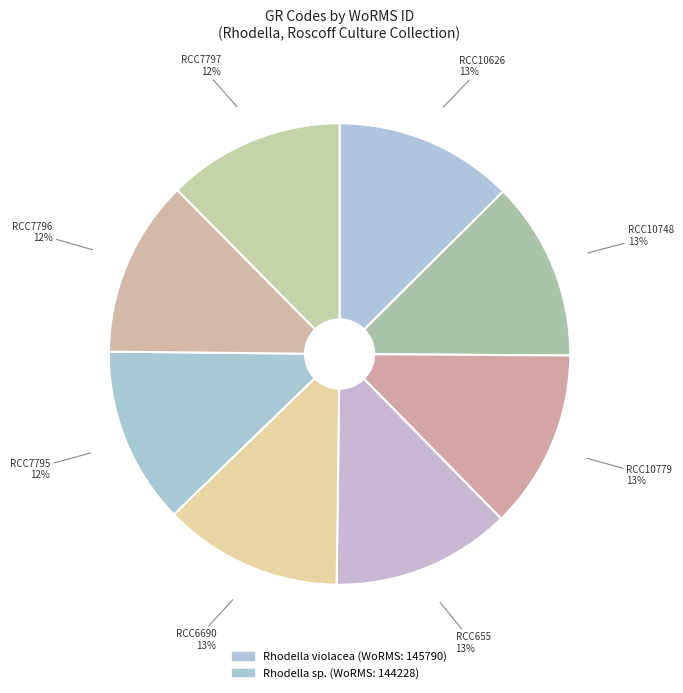

Is it true that RCC655 is 13% of the pie?

True